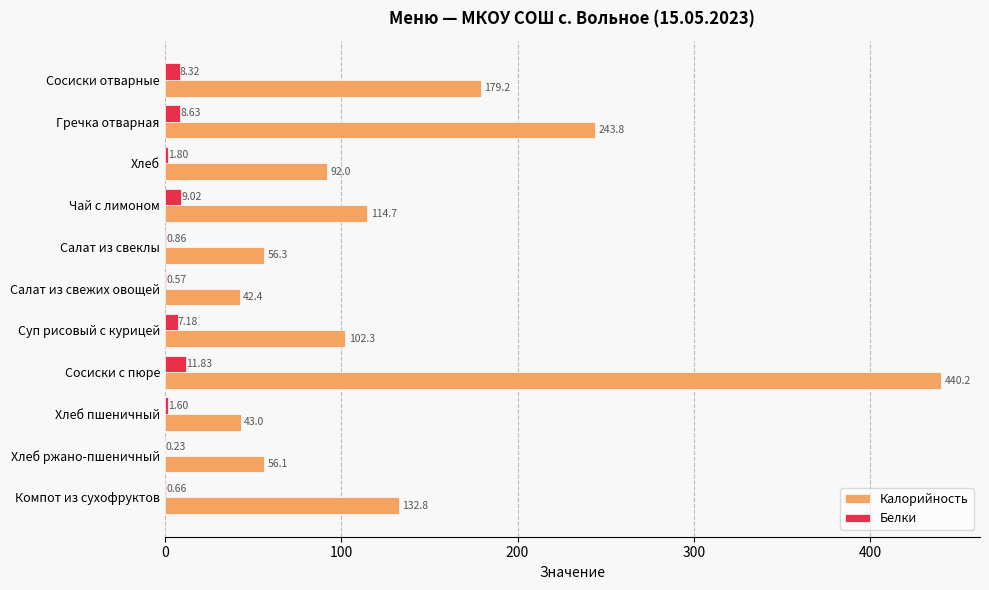

Which series has the largest total across all categories?

Калорийность